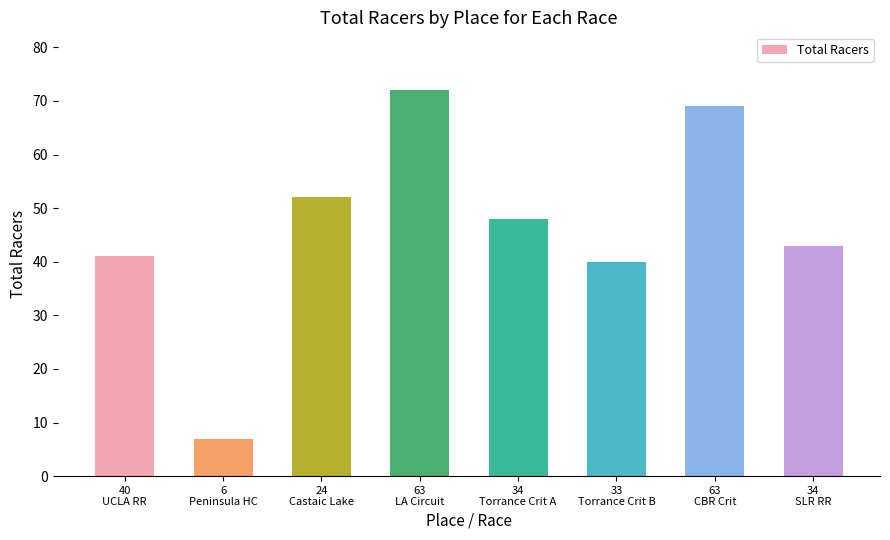

Reading left to right, extract all data points from this chart.

41	7	52	72	48	40	69	43